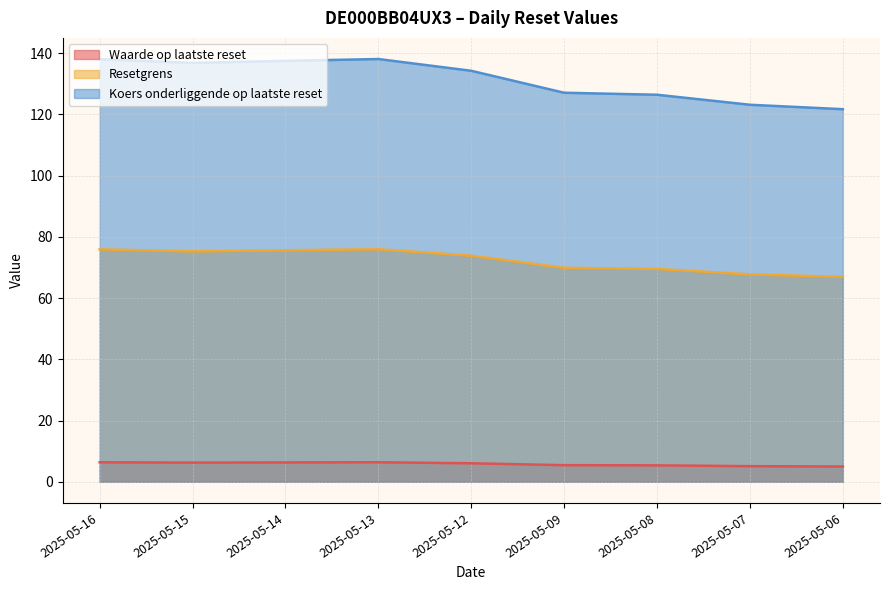

Which series has the largest total across all categories?

Koers onderliggende op laatste reset